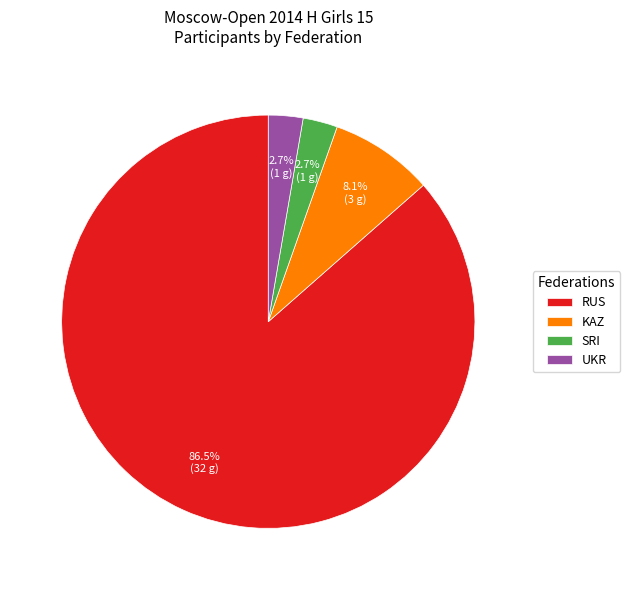

To the nearest percent, what portion does SRI represent?

3%